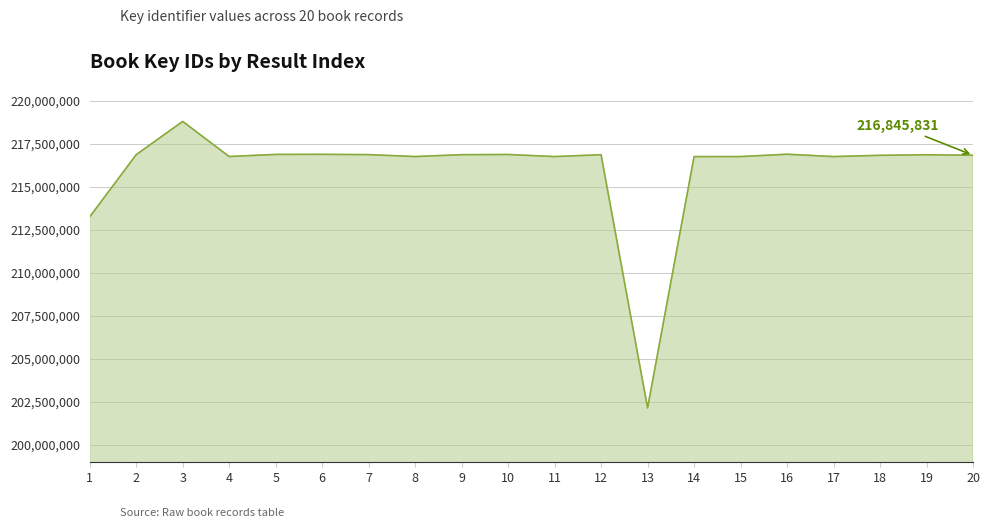

The value at 10 is 216890829. True or false?

True